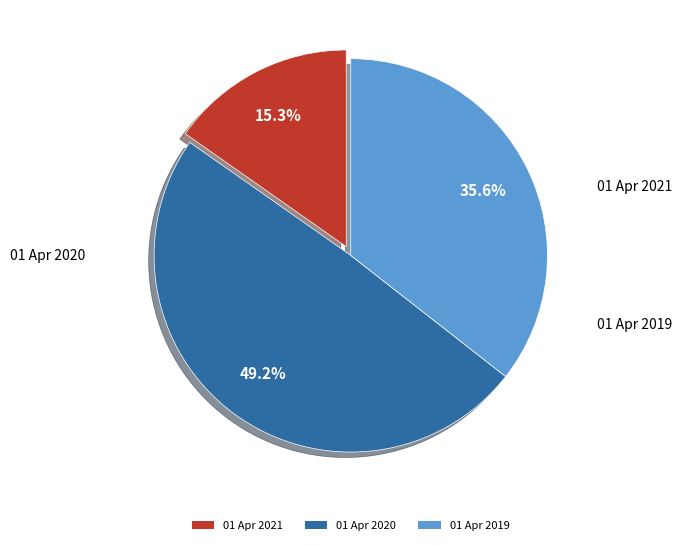

To the nearest percent, what is the difference between the largest and smallest slice percentages?

34%